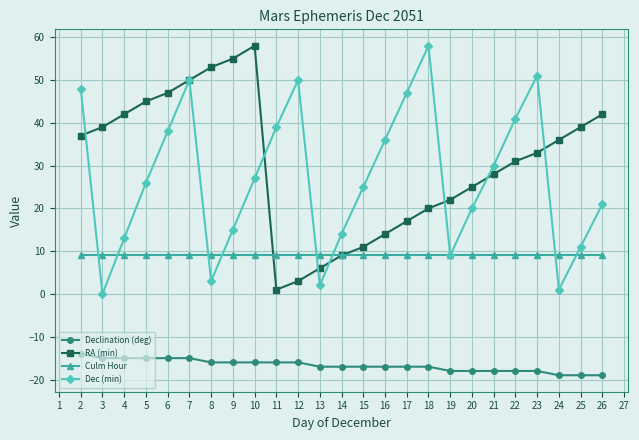

How many lines are shown in the chart?

4